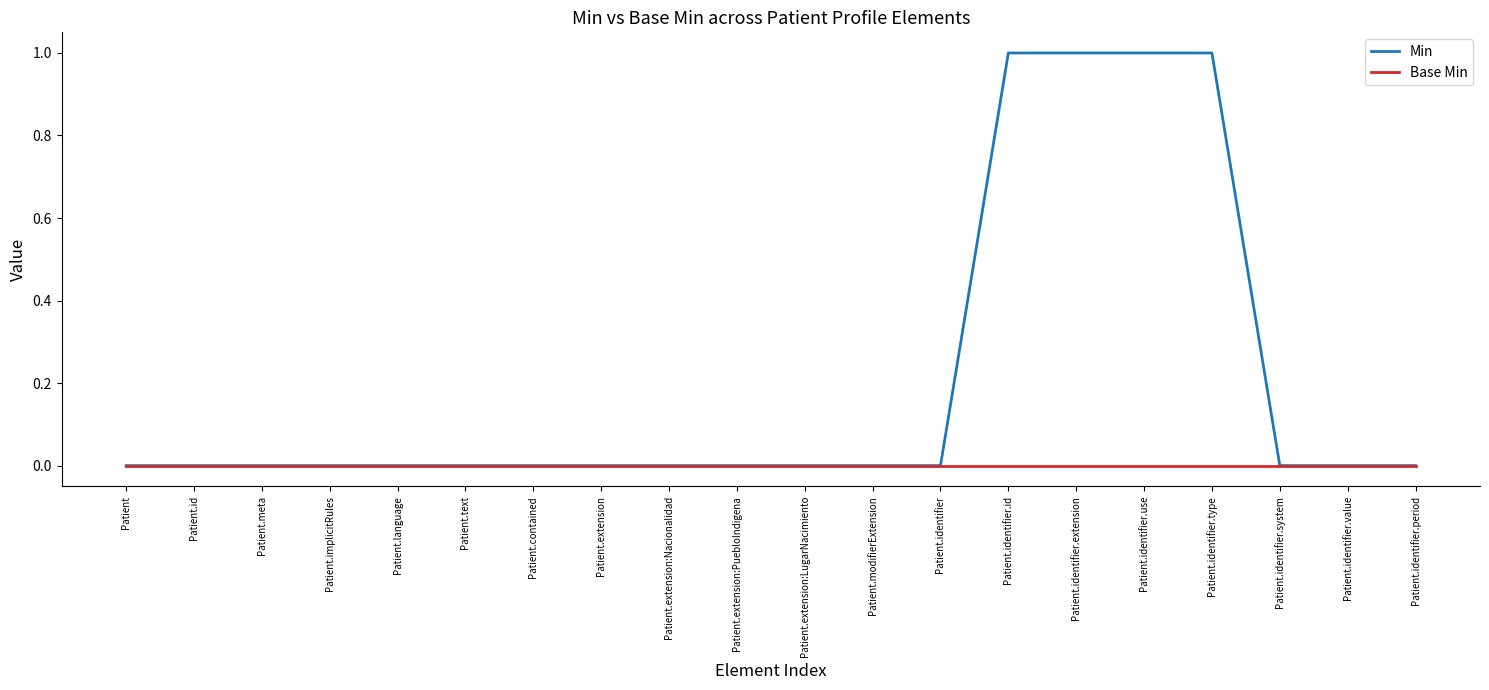

What are all the series names shown in the legend?

Min, Base Min